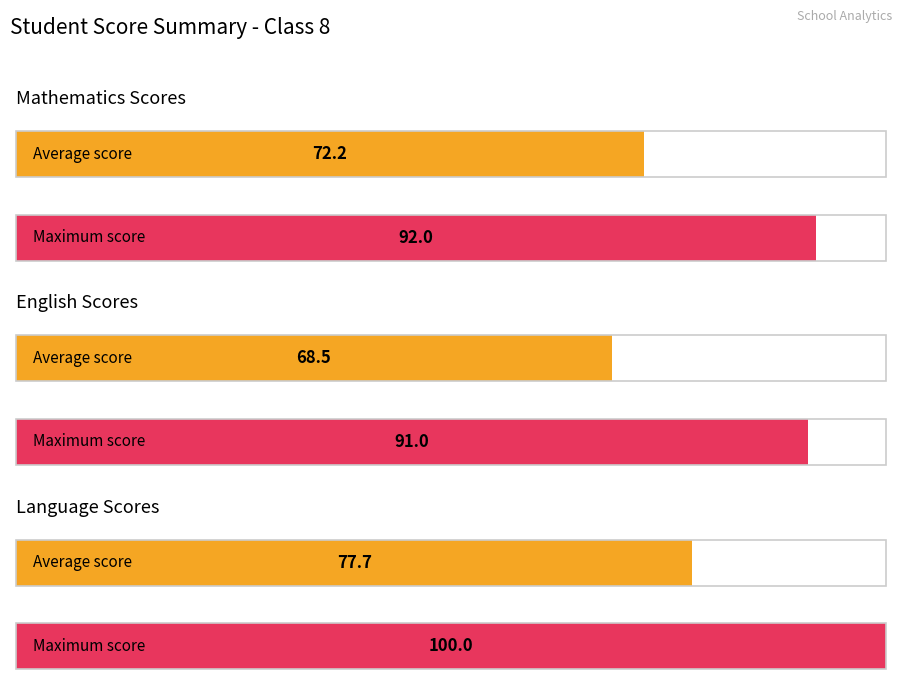

Which series has the largest total across all categories?

Language Score